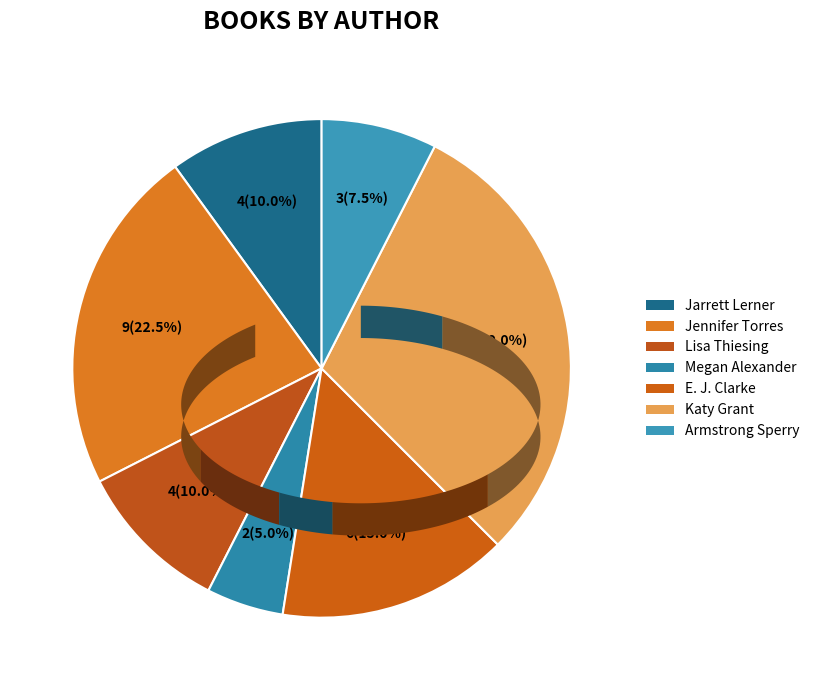

Does any single category account for the majority?

No